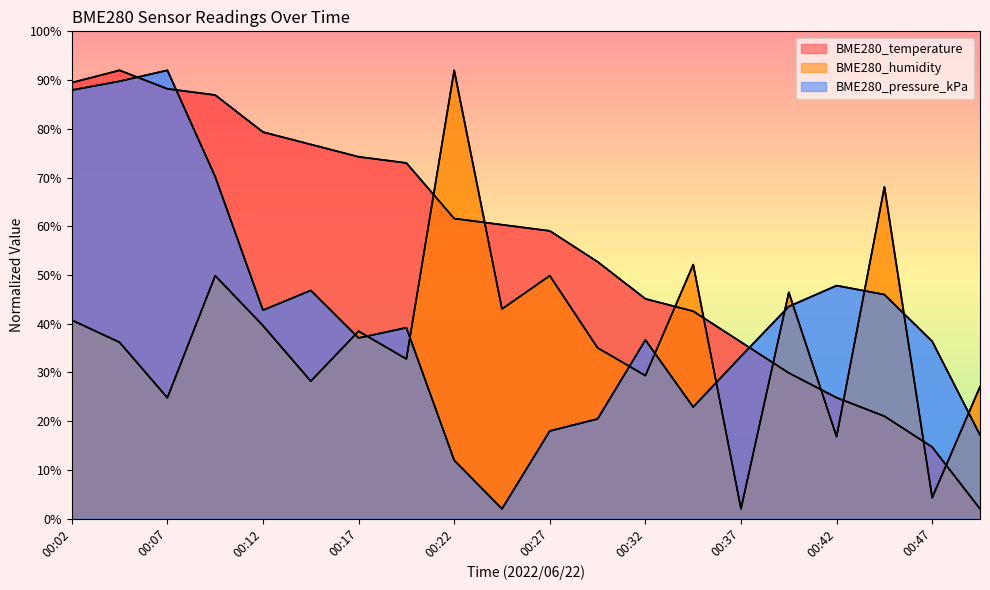

Reading right to left, what are all the values shown in this chart?

BME280_temperature: 2.0	14.7	21.0	24.8	29.9	36.2	42.6	45.1	52.7	59.0	60.3	61.6	73.0	74.3	76.8	79.3	86.9	88.2	92.0	89.5
BME280_humidity: 27.1	4.3	68.1	16.8	46.4	2.0	52.1	29.3	35.0	49.8	43.0	92.0	32.8	38.5	28.2	39.6	49.8	24.8	36.2	40.7
BME280_pressure_kPa: 17.2	36.4	46.0	47.8	43.5	33.3	22.9	36.7	20.5	18.0	2.0	12.0	39.2	37.1	46.8	42.8	70.2	92.0	89.8	87.9